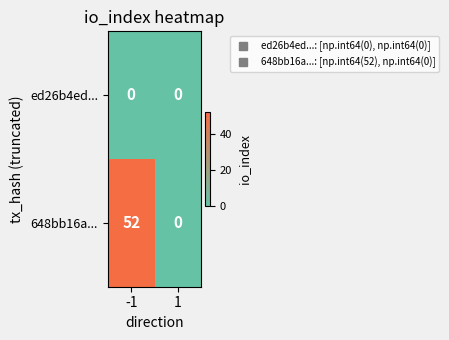

List the series in order of their peak value, highest first.

648bb16a..., ed26b4ed...